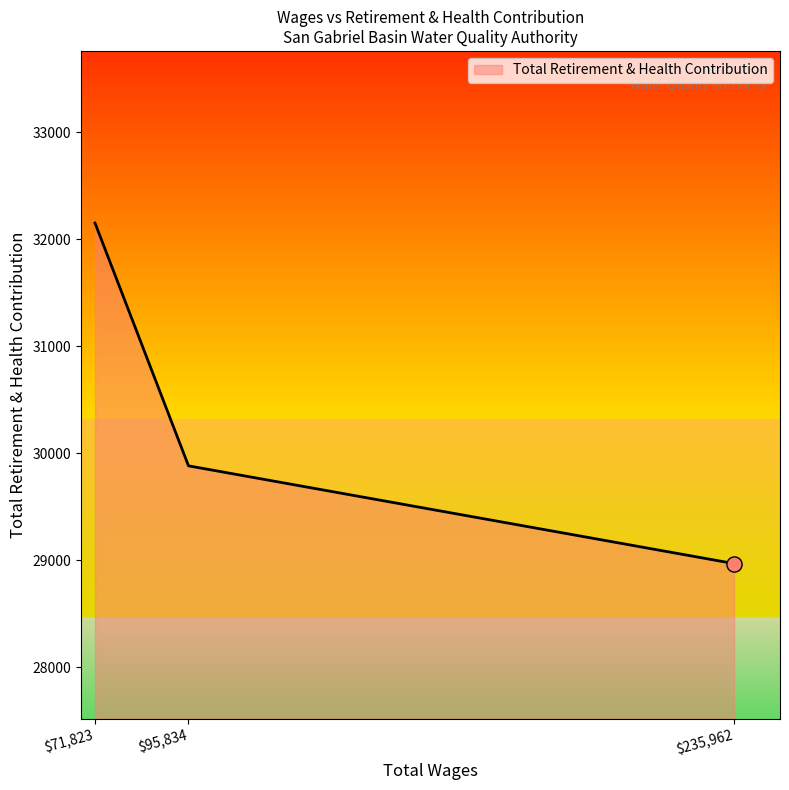

What is the approximate value at $95,834, to the nearest 100?

29900